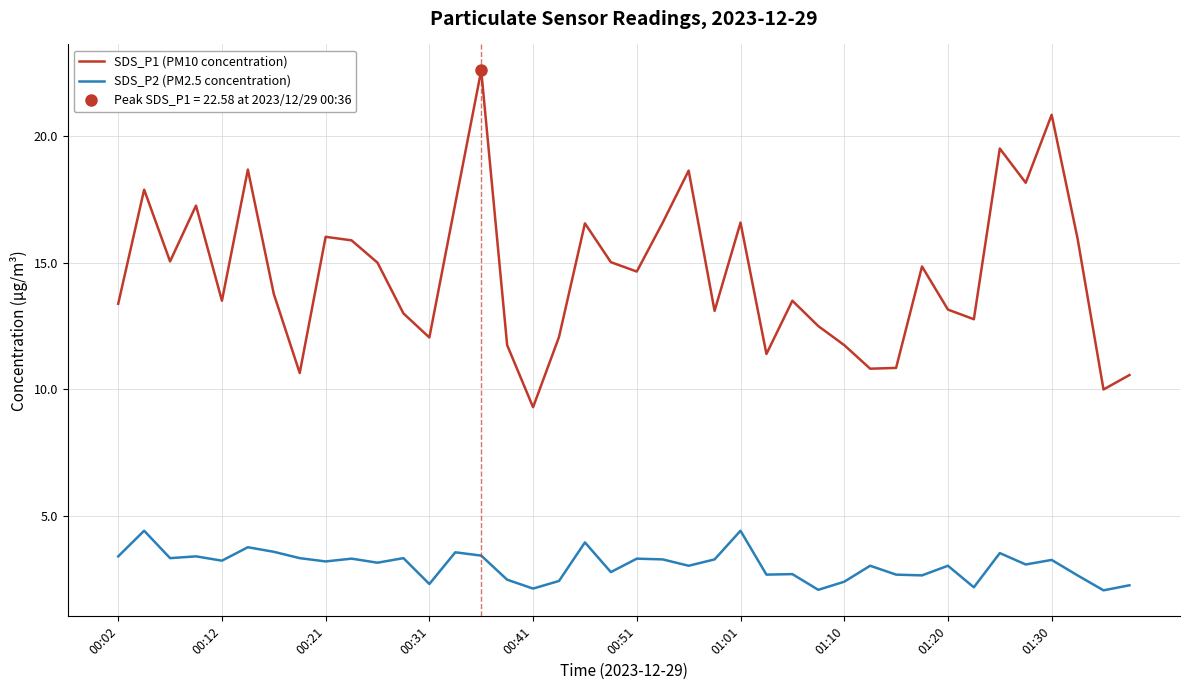

The SDS_P2 (PM2.5 concentration) series shows 2.1 at 00:41. True or false?

True